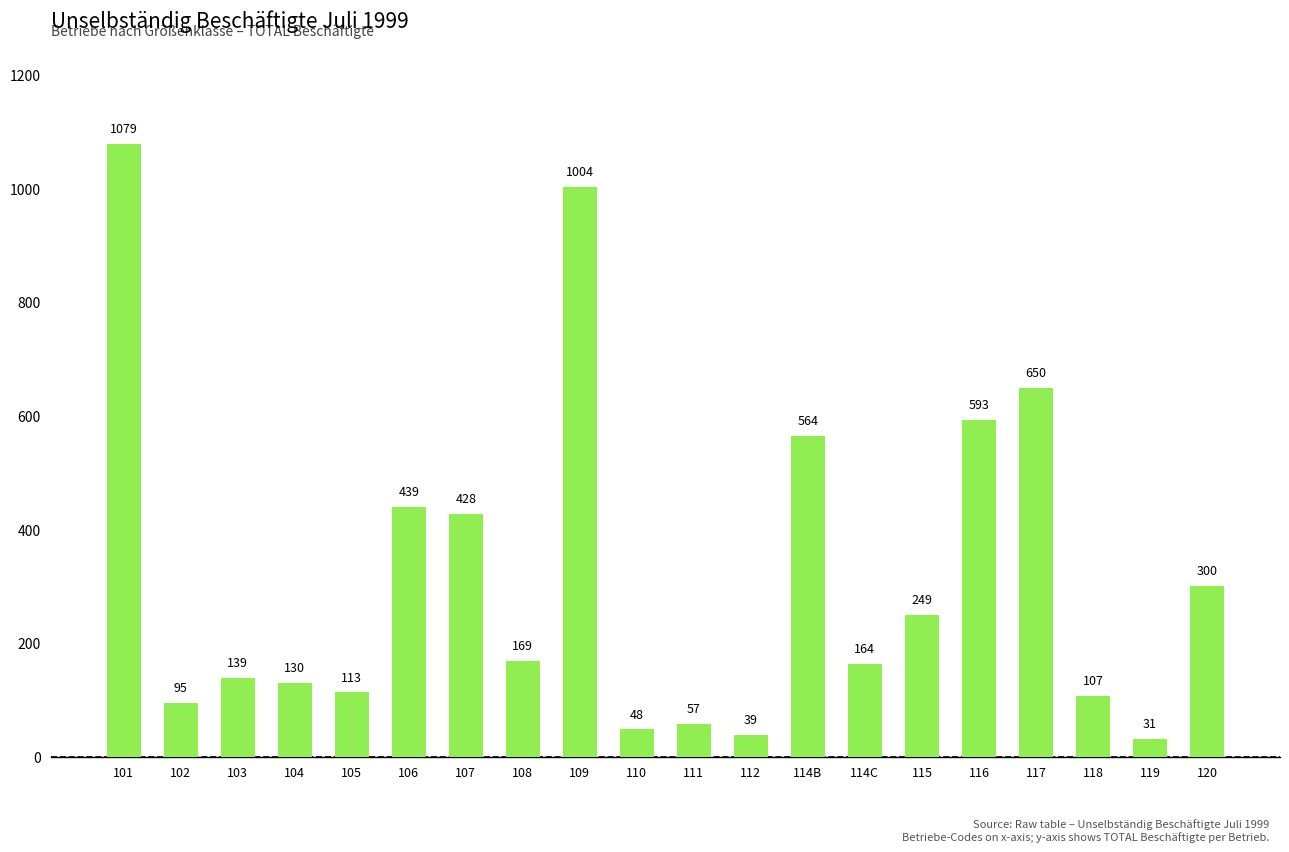

Reading left to right, transcribe all the data shown in this chart.

1079	95	139	130	113	439	428	169	1004	48	57	39	564	164	249	593	650	107	31	300